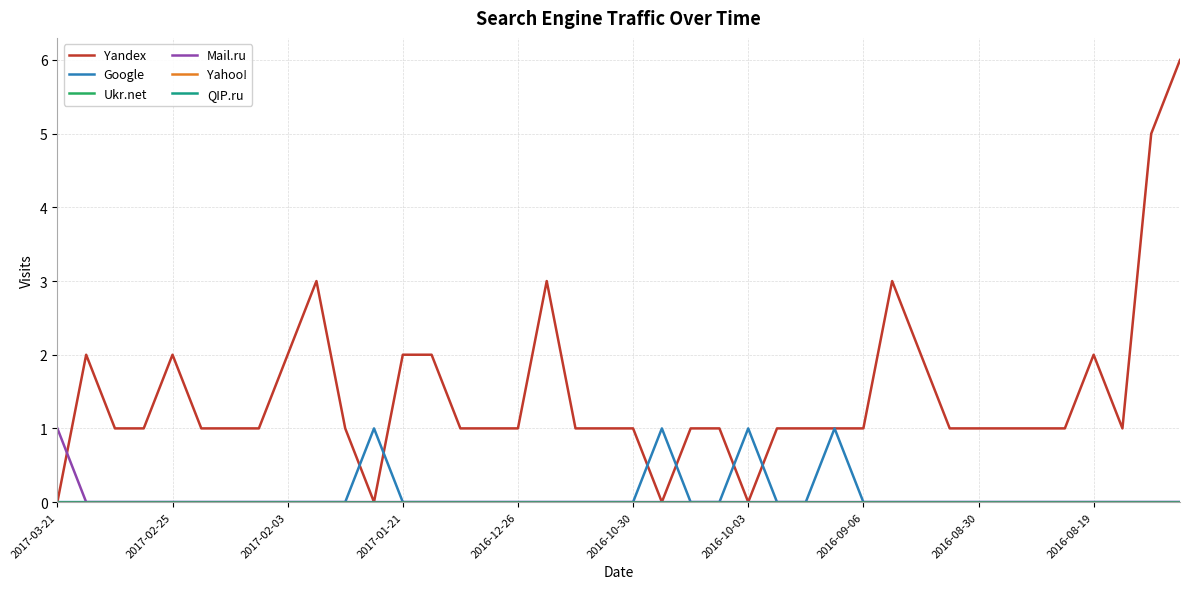

At how many categories does at least one series exceed 3?

2